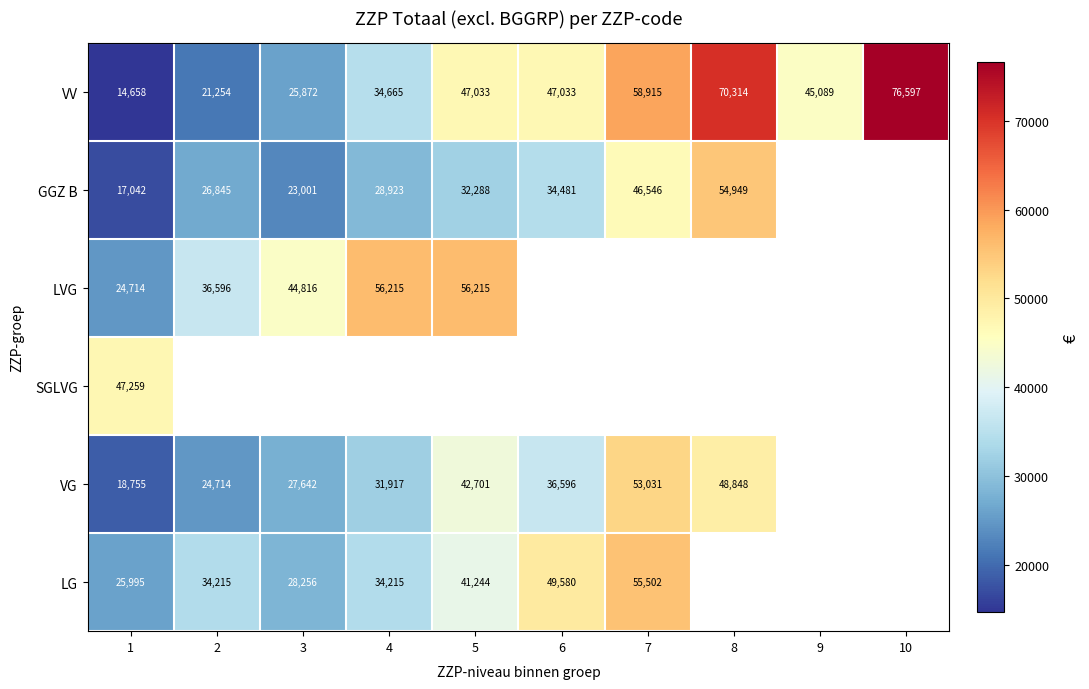

Is the value of VG at 6 greater than the value of VV at 1?

Yes